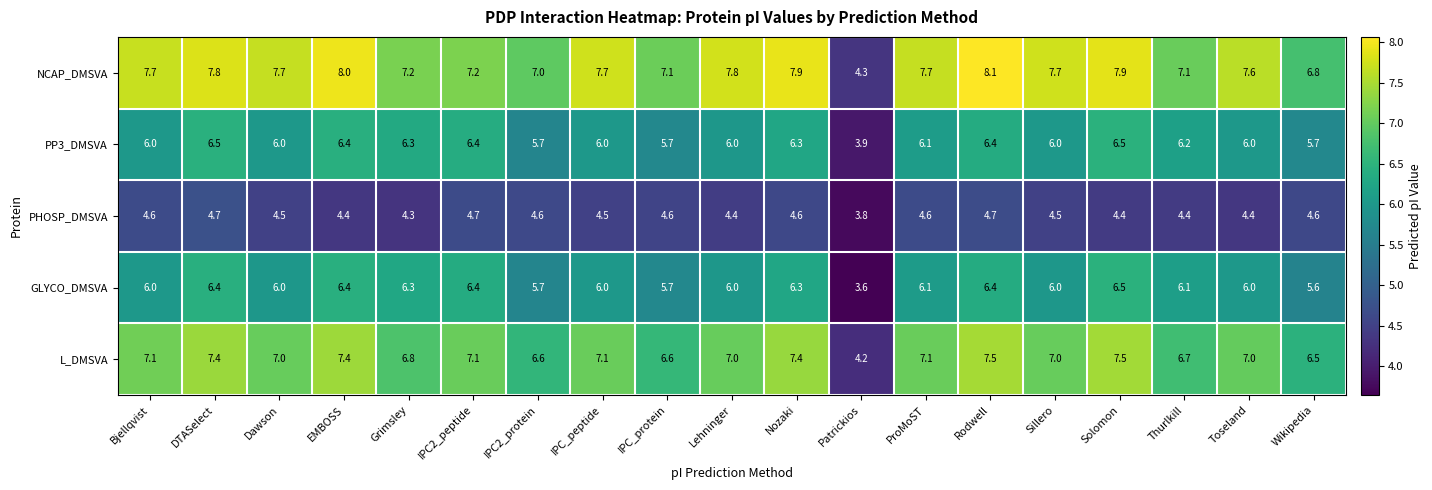

Is the value of PP3_DMSVA at Patrickios greater than the value of L_DMSVA at Solomon?

No